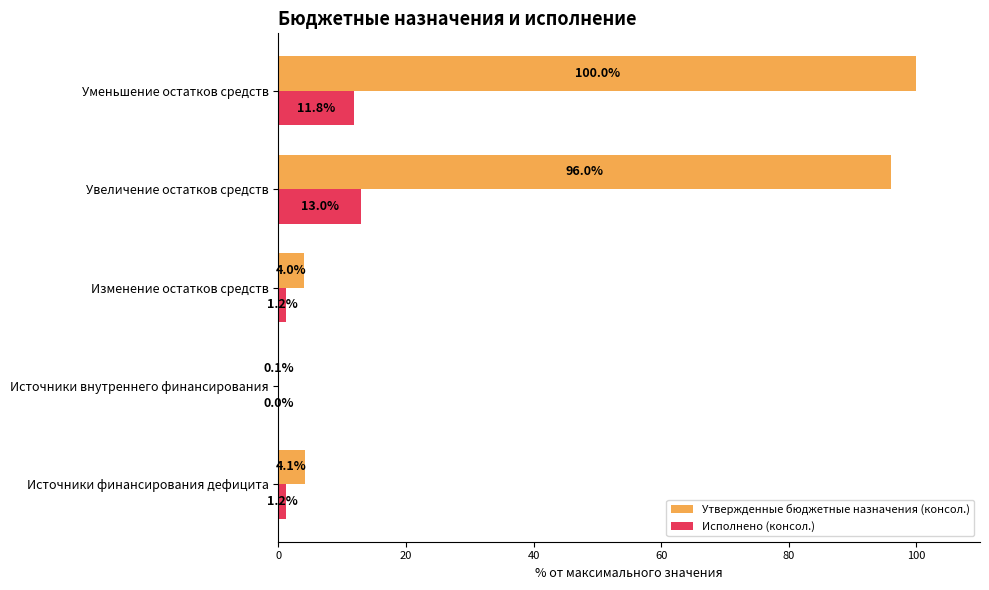

True or false: Исполнено (консол.) has a value of 18.8 at Увеличение остатков средств.

False